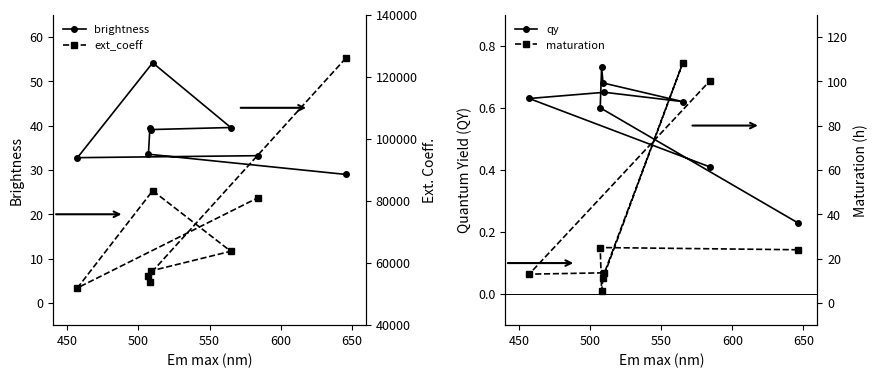

What is the difference between the second highest and second lowest values in the maturation series?

88.8